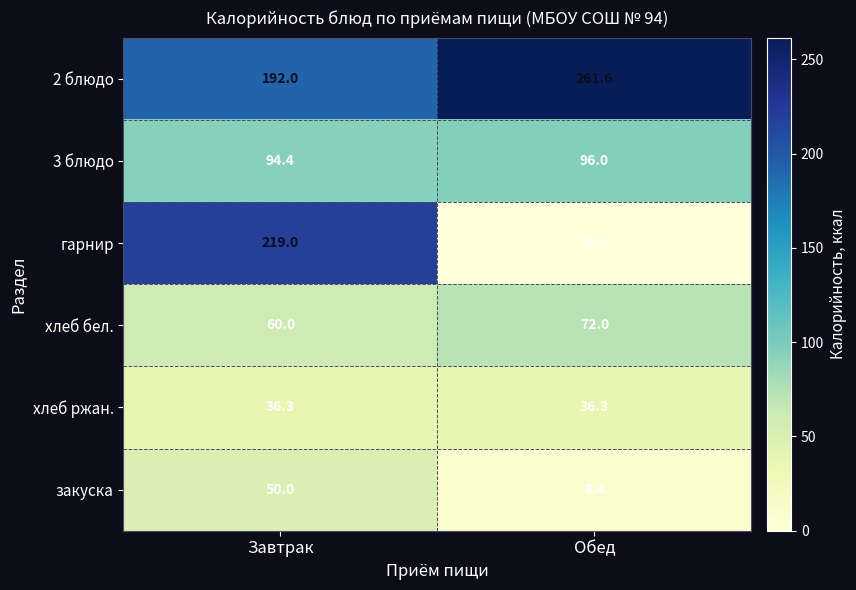

The value of гарнир at Обед is 115.4. True or false?

False